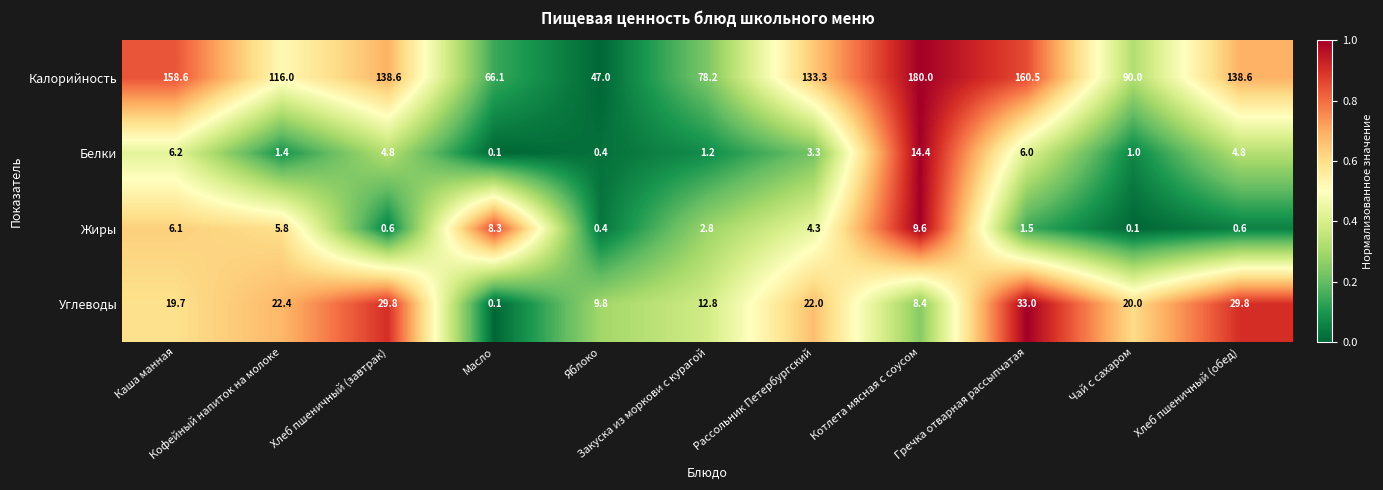

What is the spread (max minus min) of values at Гречка отварная рассыпчатая?

159.0